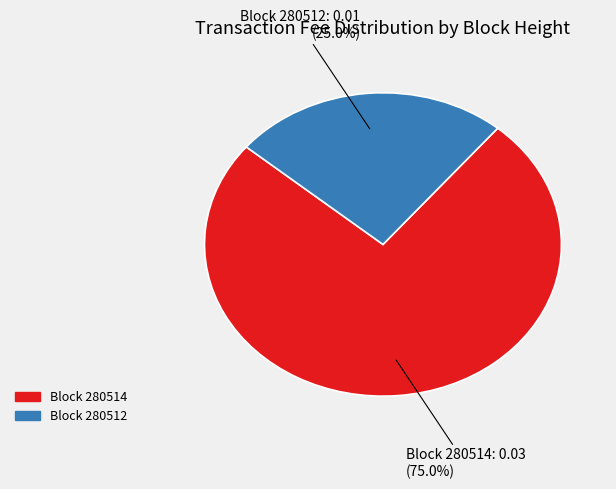

Which has a higher value, Block 280512 or Block 280514?

Block 280514